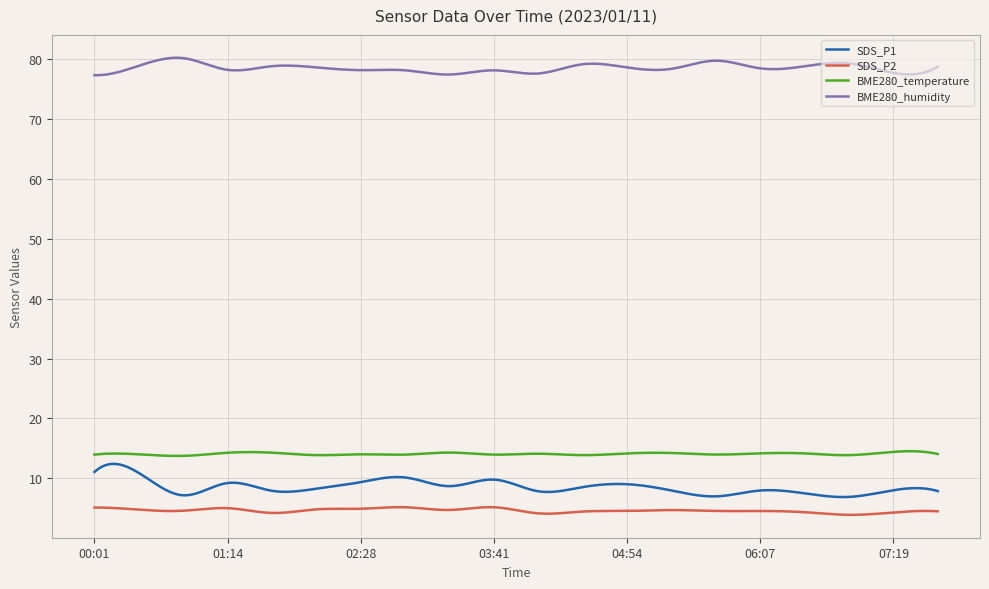

Which series has the largest total across all categories?

BME280_humidity